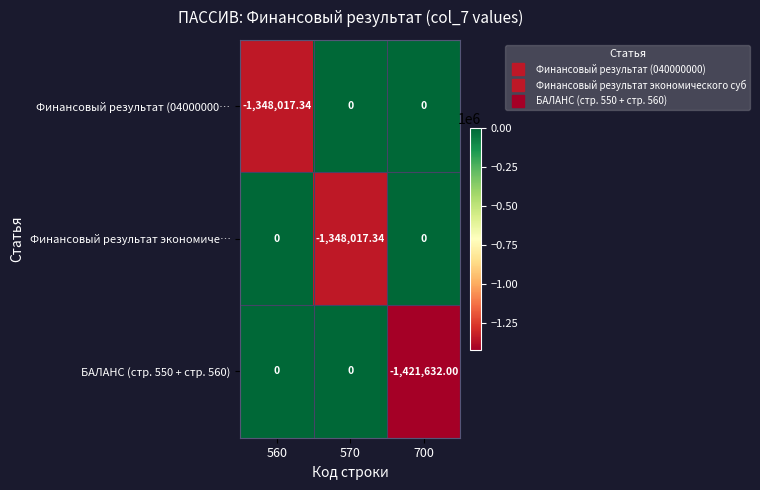

How many data points in Финансовый результат (04000000… are less than 0?

1